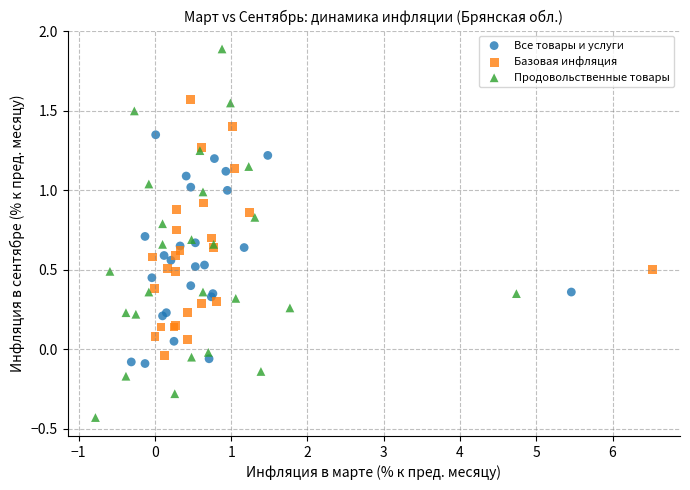

What are all the series names shown in the legend?

Все товары и услуги, Базовая инфляция, Продовольственные товары